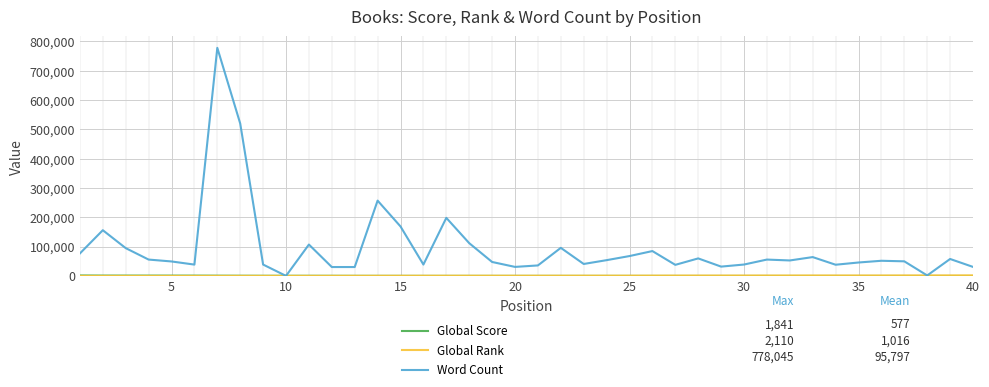

What is the maximum value for Word Count?

778045